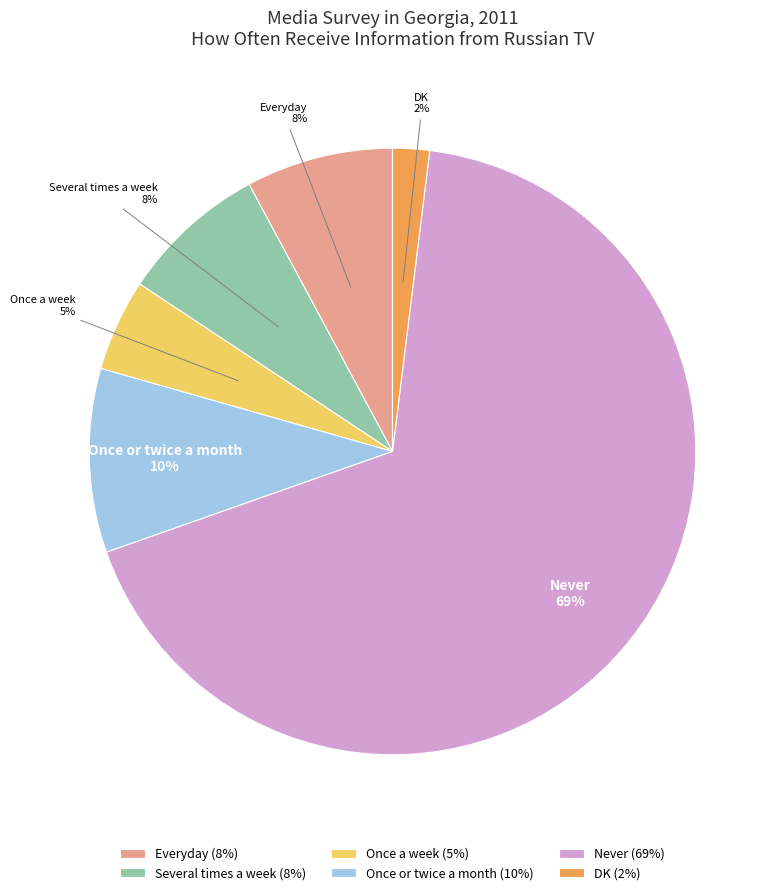

How many segments does this pie chart have?

6